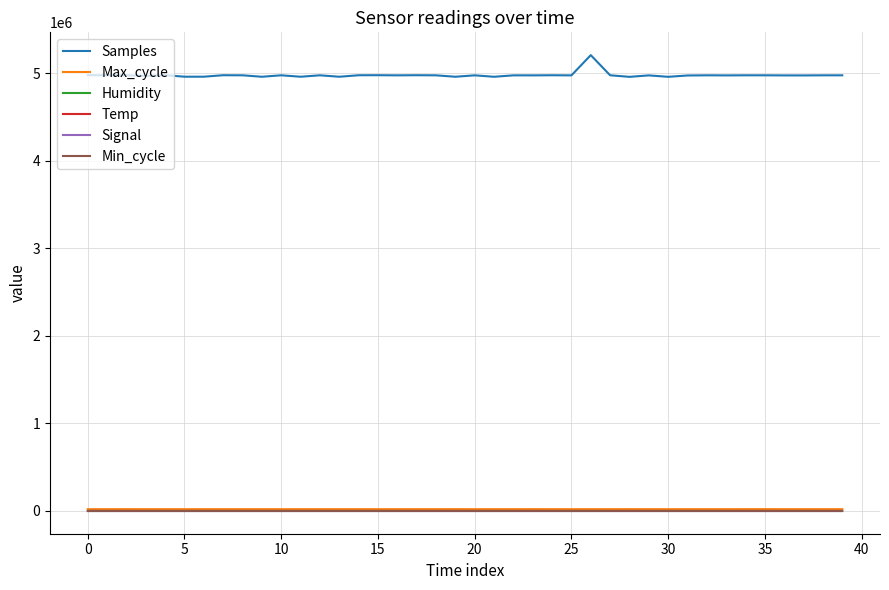

Which series has the largest range (max minus min)?

Samples